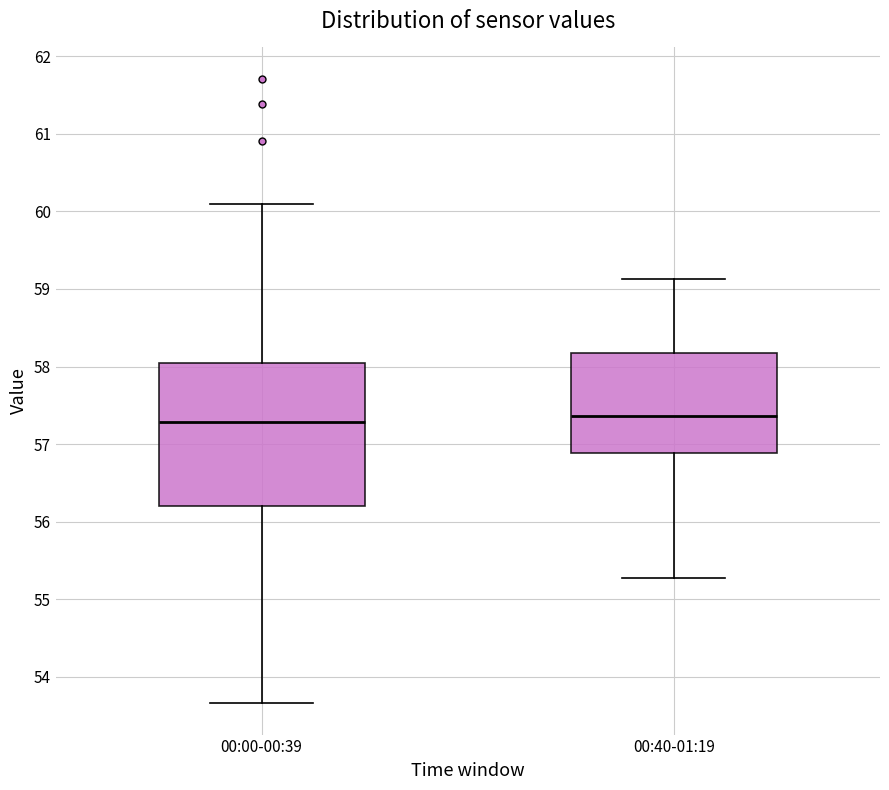

Reading left to right, read every box against the y-axis: the position of its median line, the range the box covers, and the ends of its whiskers. The values are not printed on the chart, so give them approximately, as read against the axis.

00:00-00:39: median 57.3, box 56.2 to 58.1, whiskers 53.7 to 60.1
00:40-01:19: median 57.4, box 56.9 to 58.2, whiskers 55.3 to 59.1